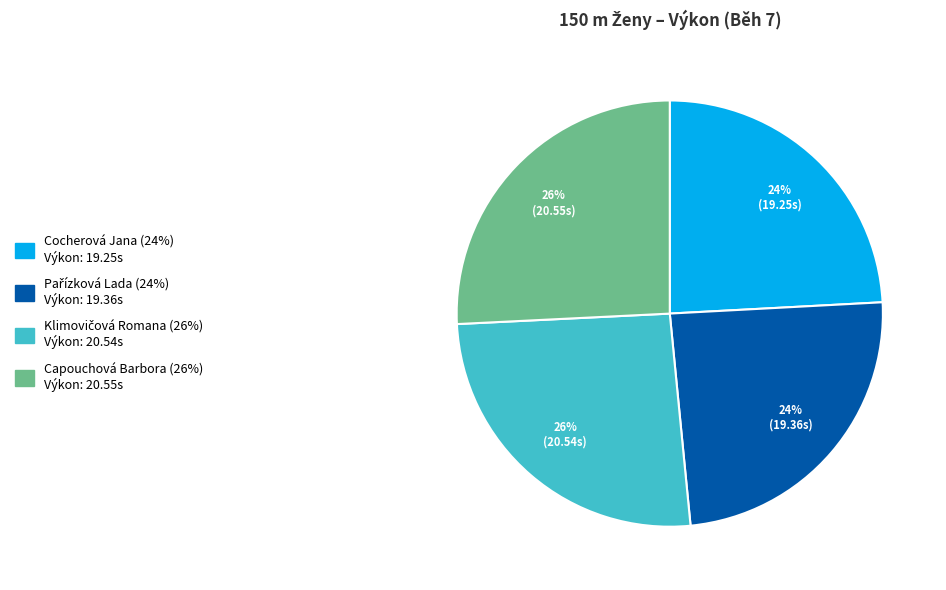

The Capouchová Barbora slice represents 17% of the pie. True or false?

False